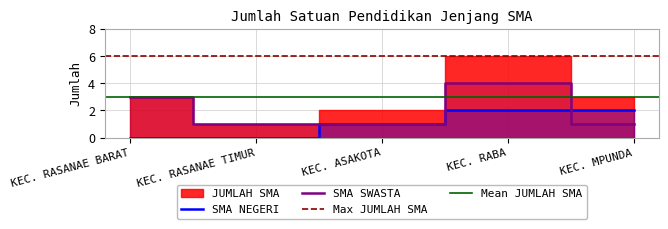

Which category has the highest value across all series?

KEC. RABA